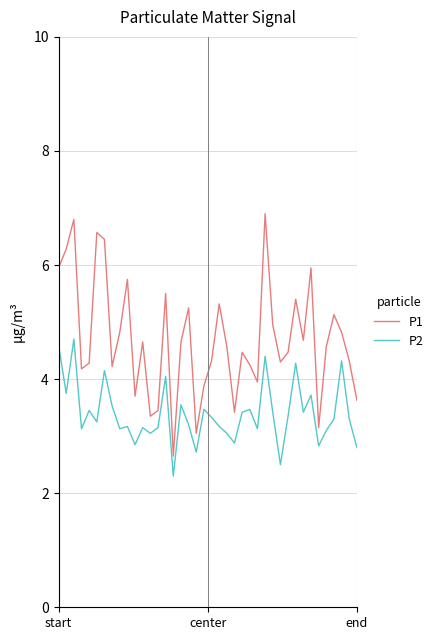

Which series has the largest range (max minus min)?

P1